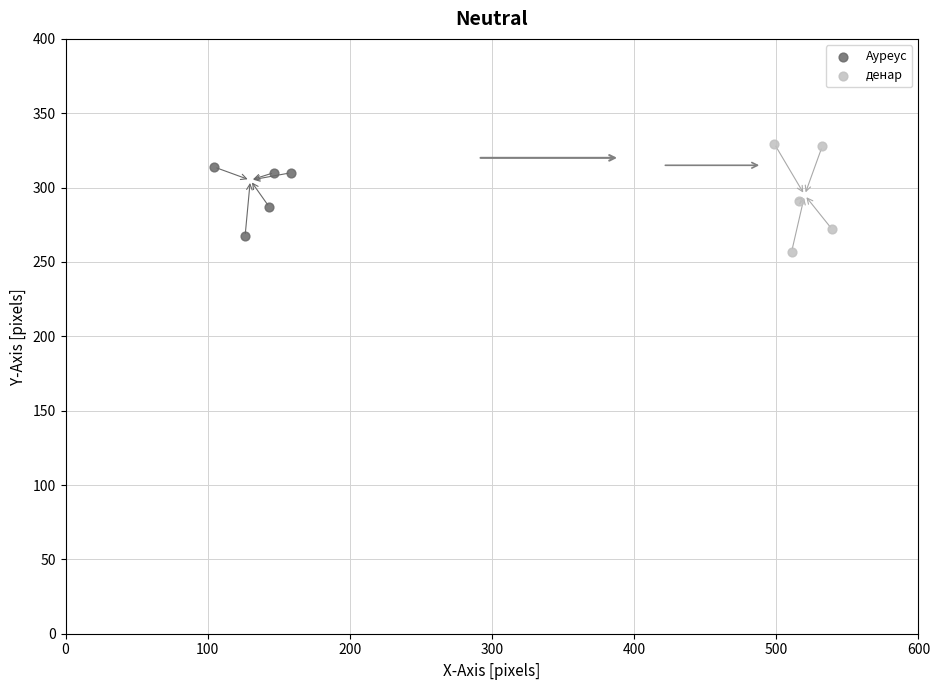

Which series contains the lowest Y value?

денар